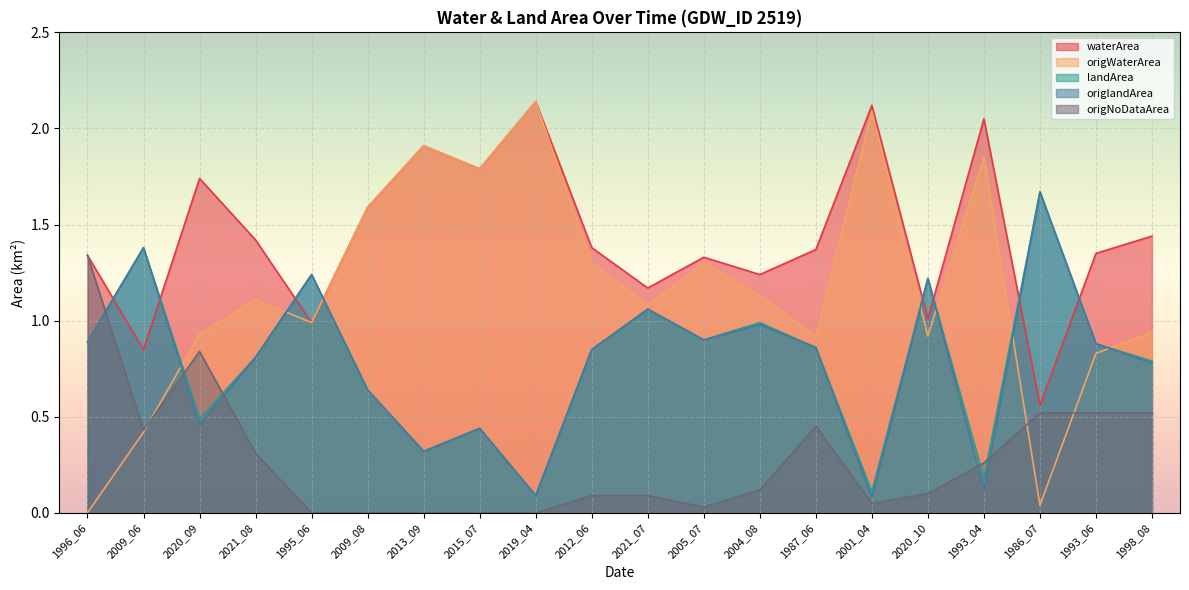

What is the maximum value shown in the chart?

2.1